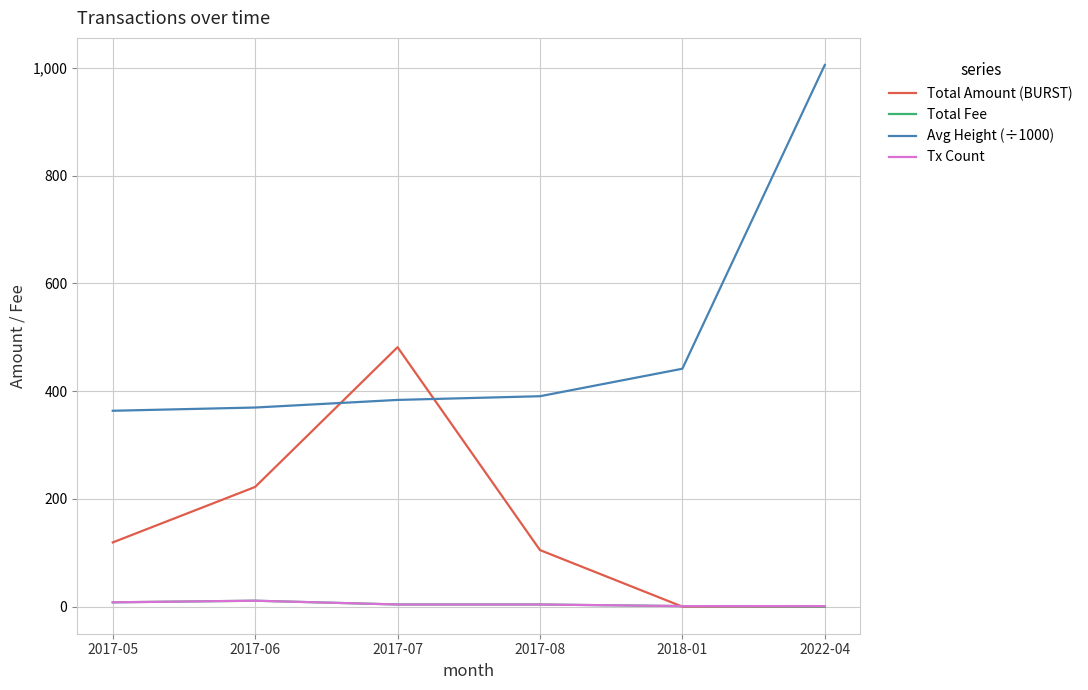

True or false: Total Fee and Avg Height (÷1000) intersect in this chart.

False